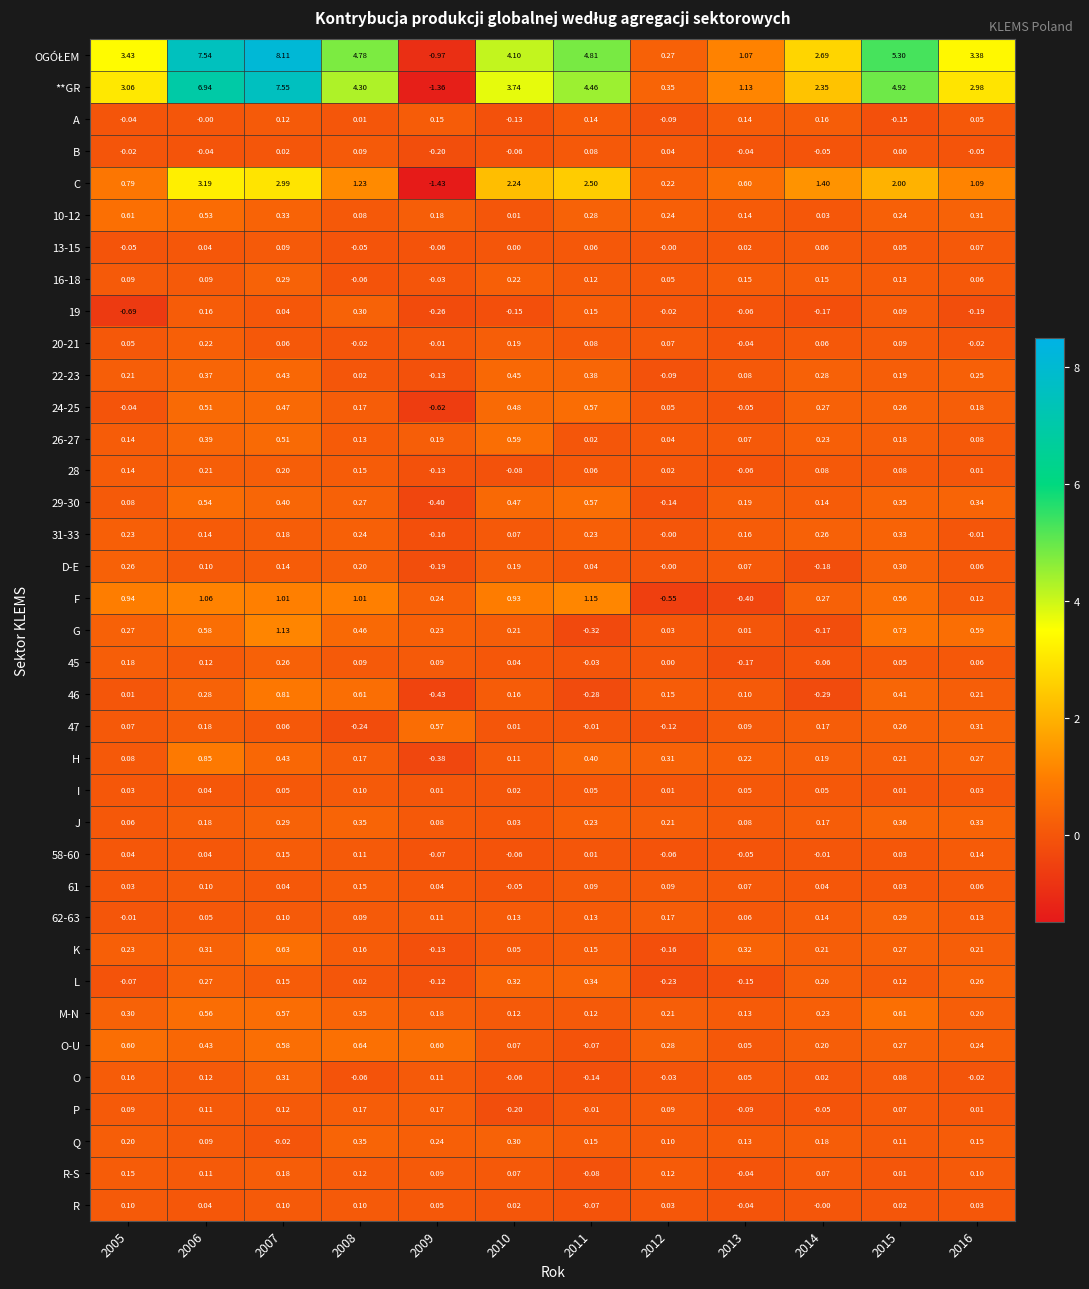

Which series changed the most between 2009 and 2011?

**GR